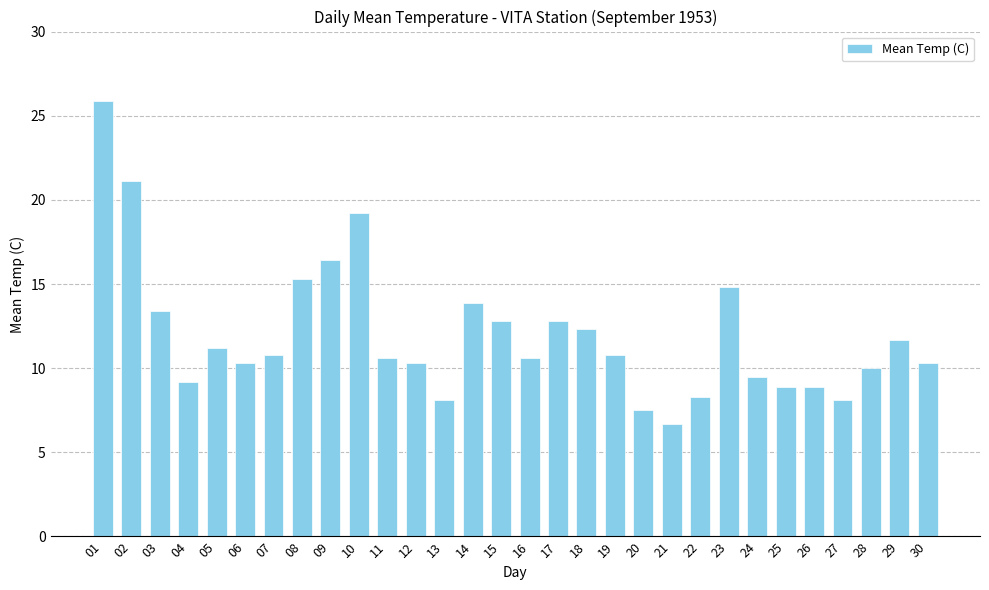

What is the value of the 30th bar from the left?

10.3